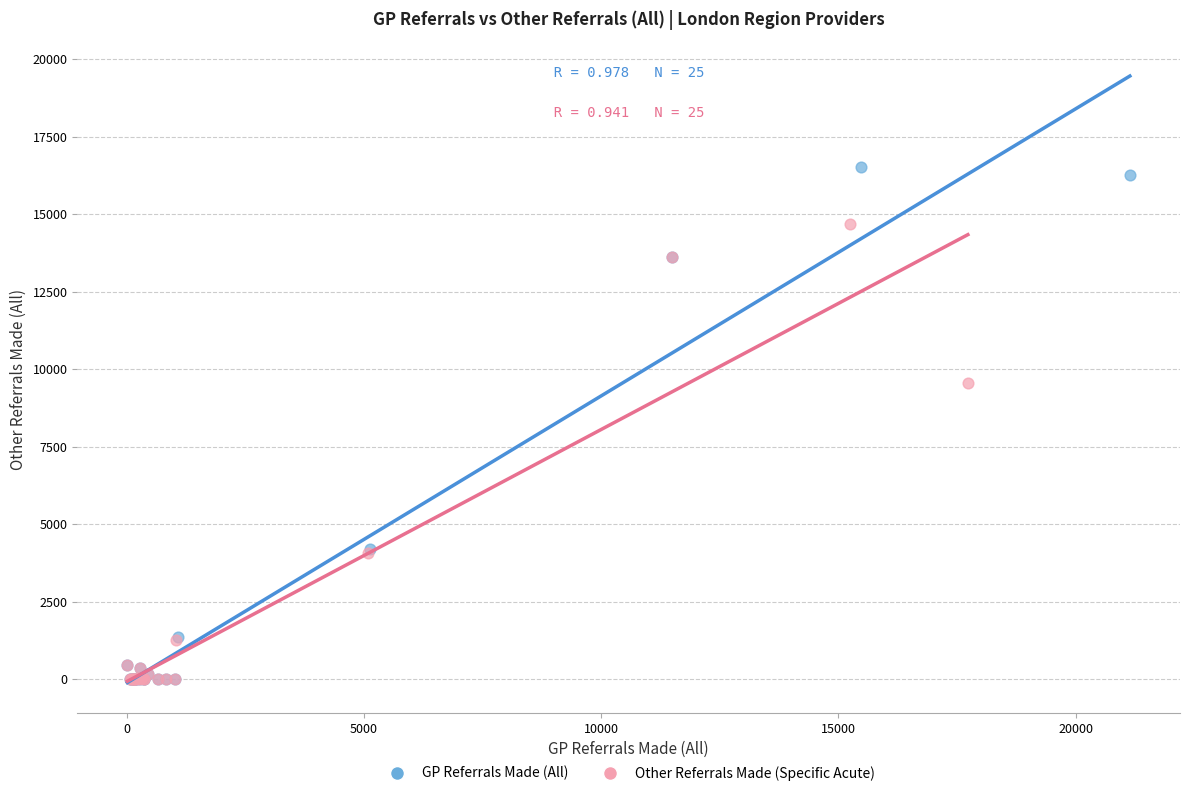

Which series has the largest Y range (max minus min)?

GP Referrals Made (All)